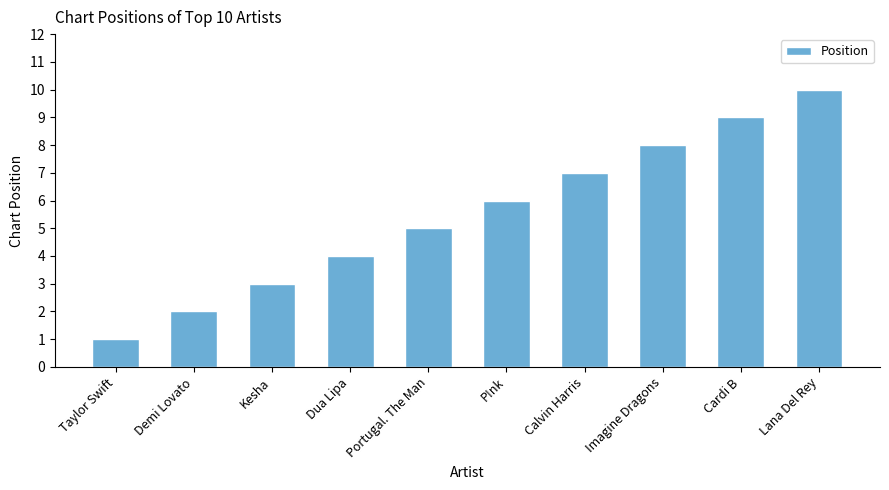

Reading right to left, list all the values displayed in this chart.

10	9	8	7	6	5	4	3	2	1